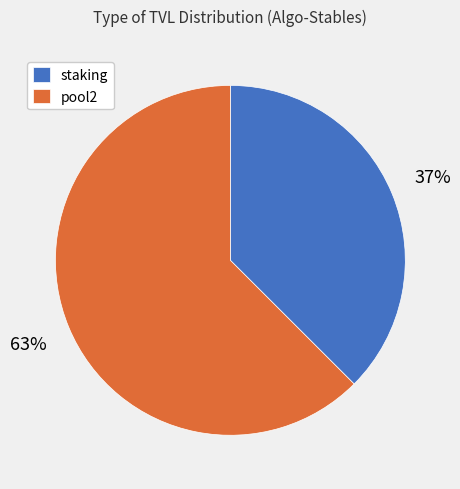

Is the sum of pool2 and staking greater than half?

Yes